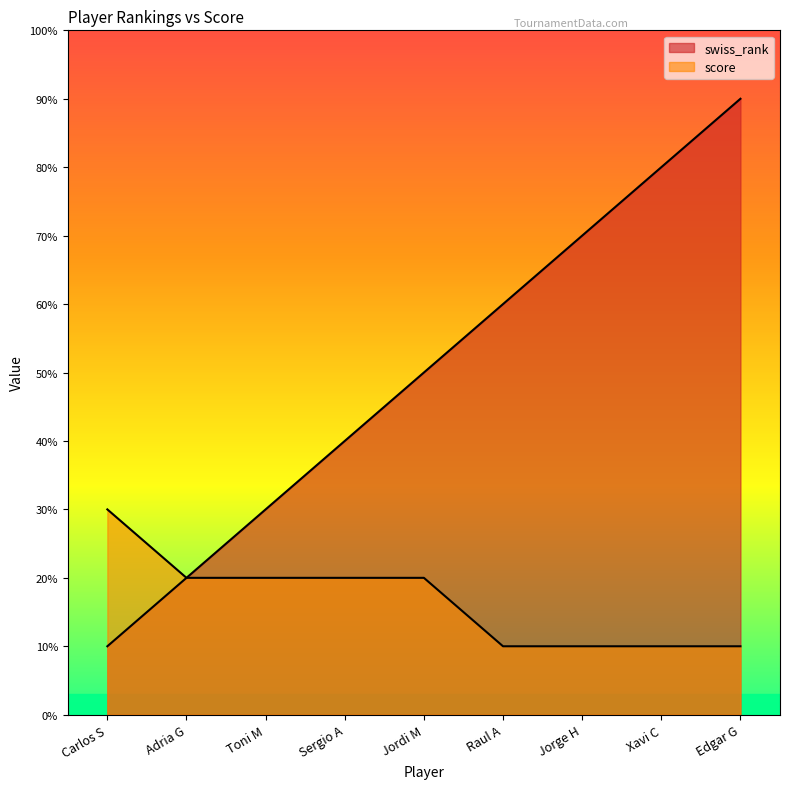

True or false: score has more than 0 interior local peaks.

False